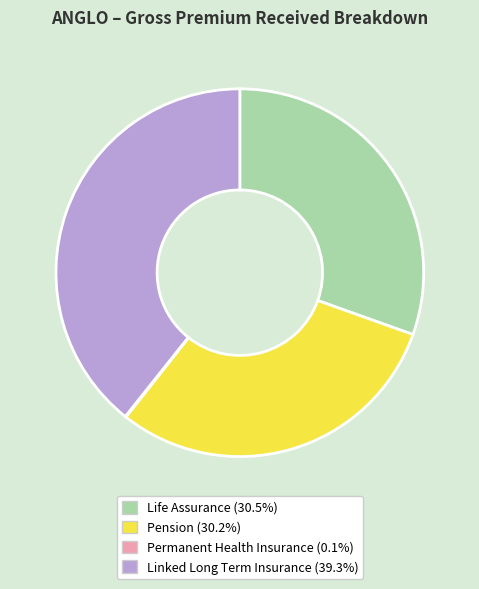

Does Pension account for over 50% of the chart?

No